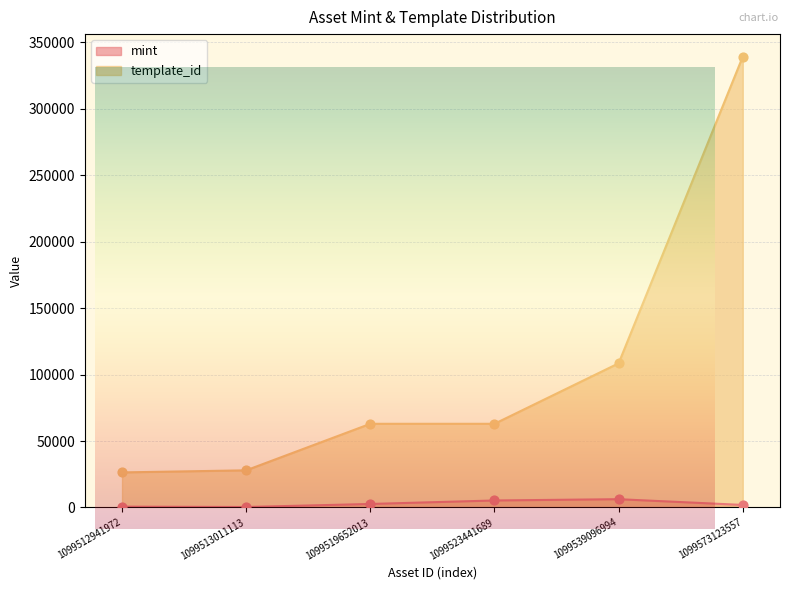

At which category is the sum across all series the highest?

1099573123557